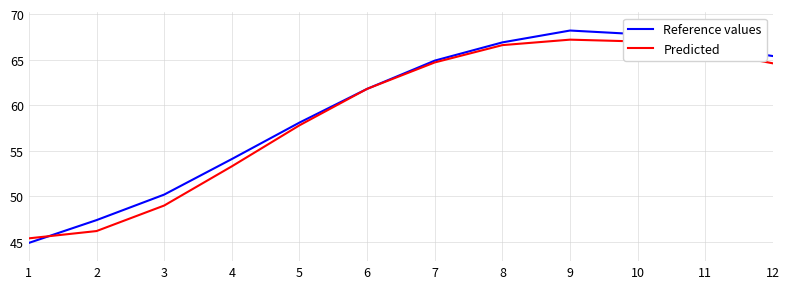

What is the difference between the maximum and second lowest values in the Reference values series?

20.8